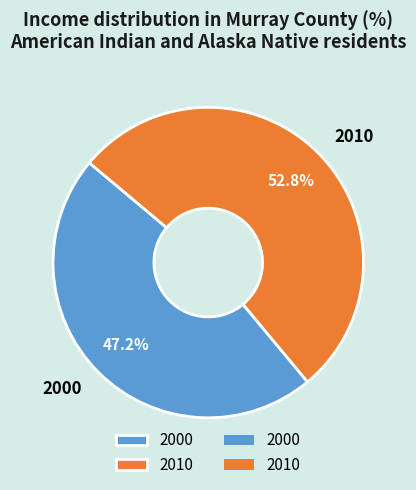

Is there any slice that represents more than half of the pie?

Yes